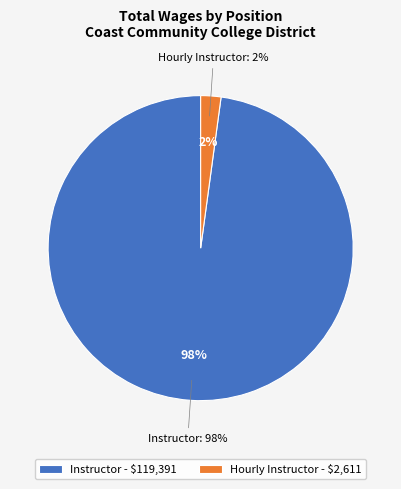

To the nearest percent, what is the combined percentage of Instructor and Hourly Instructor?

100%